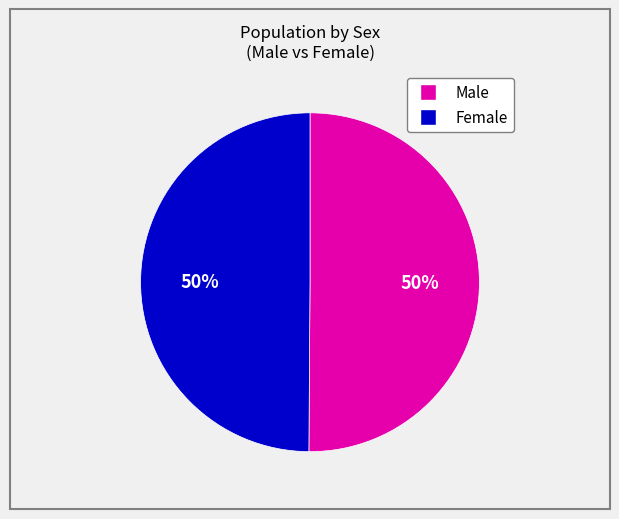

What is the ratio of the value at Male to the value at Female?

1.0